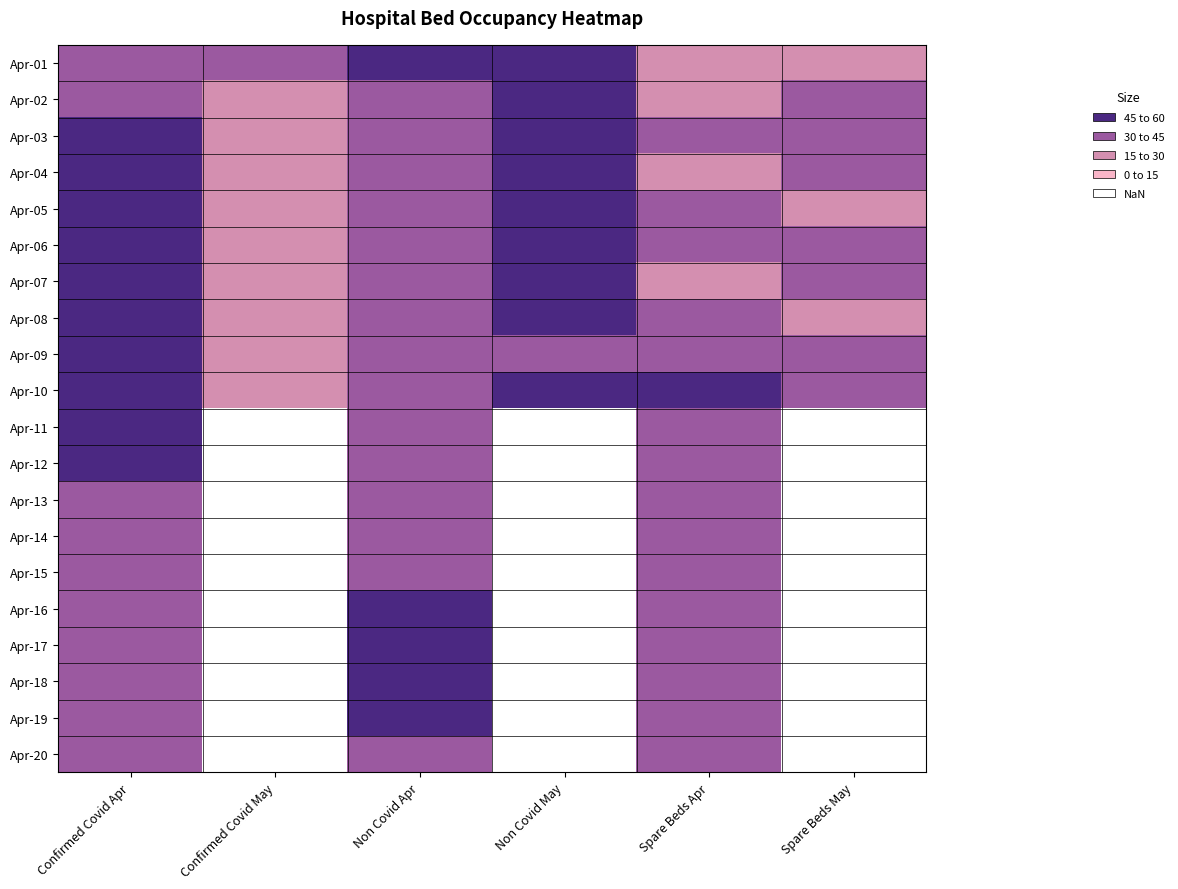

How many data points does each series have?

6